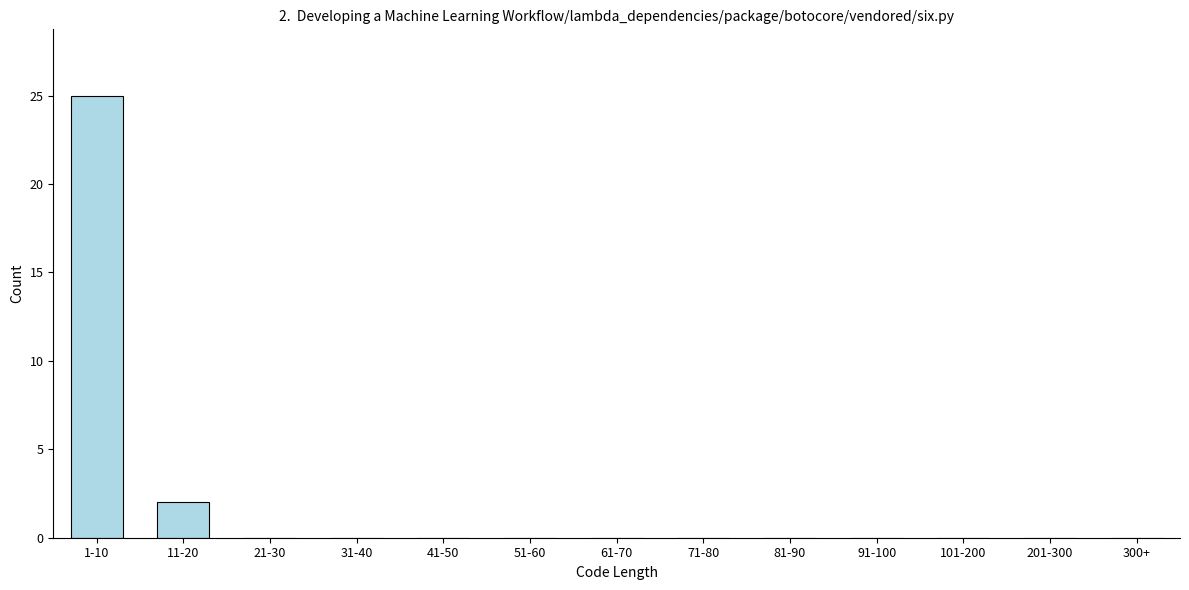

Reading right to left, what are all the values shown in this chart?

300+=0	201-300=0	101-200=0	91-100=0	81-90=0	71-80=0	61-70=0	51-60=0	41-50=0	31-40=0	21-30=0	11-20=2	1-10=25